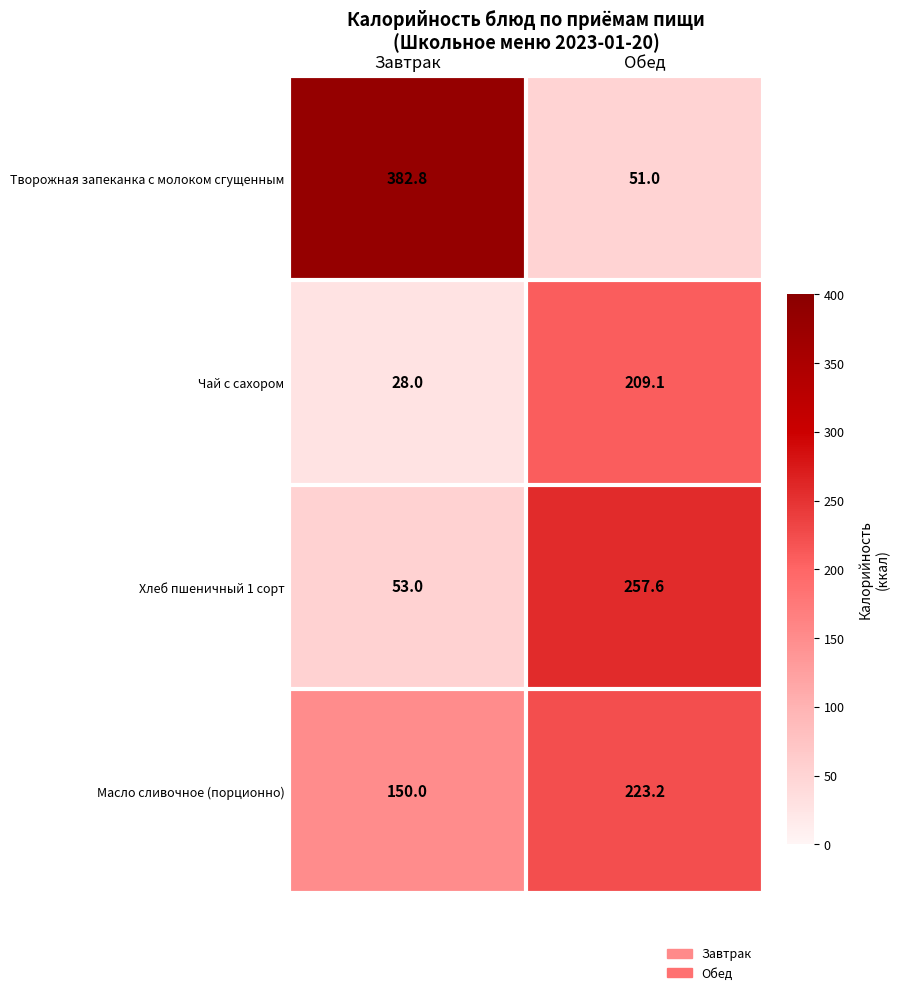

True or false: Хлеб пшеничный 1 сорт has a value of 53.0 at Завтрак.

True